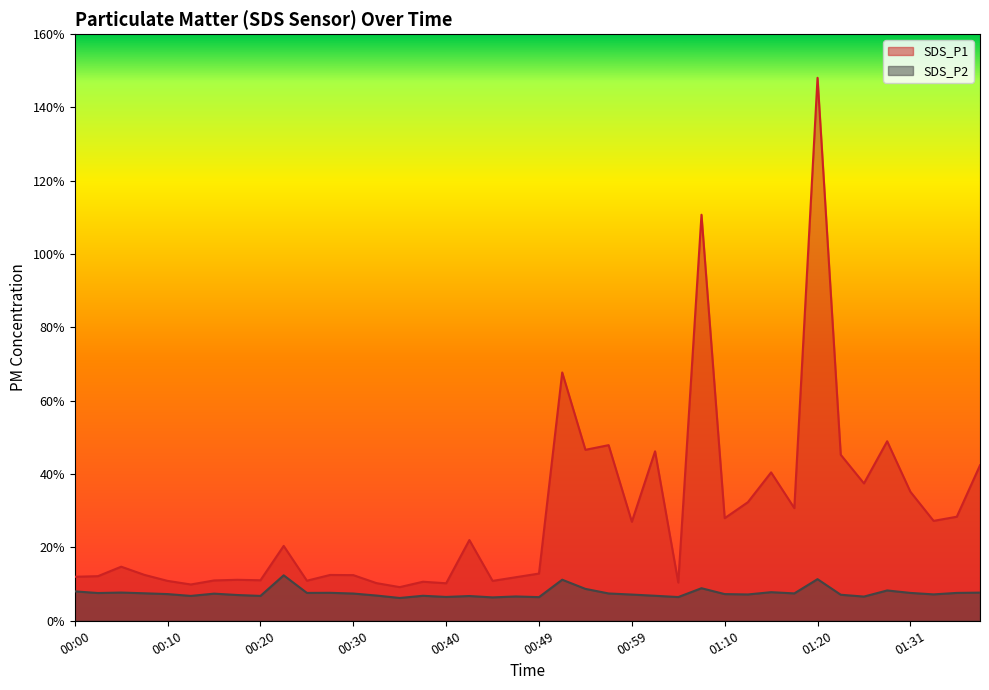

Reading right to left, extract all data points from this chart.

SDS_P1: 42.4	28.4	27.2	35.2	49.0	37.5	45.3	148.1	30.7	40.5	32.4	28.0	110.8	10.4	46.2	27.0	47.9	46.6	67.7	12.9	11.9	10.9	22.0	10.2	10.7	9.2	10.3	12.4	12.5	10.9	20.4	11.1	11.2	11.0	9.9	10.9	12.5	14.8	12.2	12.0
SDS_P2: 7.7	7.6	7.2	7.6	8.3	6.6	7.1	11.3	7.5	7.8	7.2	7.3	8.9	6.5	6.8	7.2	7.5	8.7	11.2	6.5	6.6	6.4	6.8	6.5	6.8	6.2	6.9	7.4	7.6	7.6	12.4	6.8	7.0	7.4	6.8	7.3	7.5	7.7	7.6	8.0